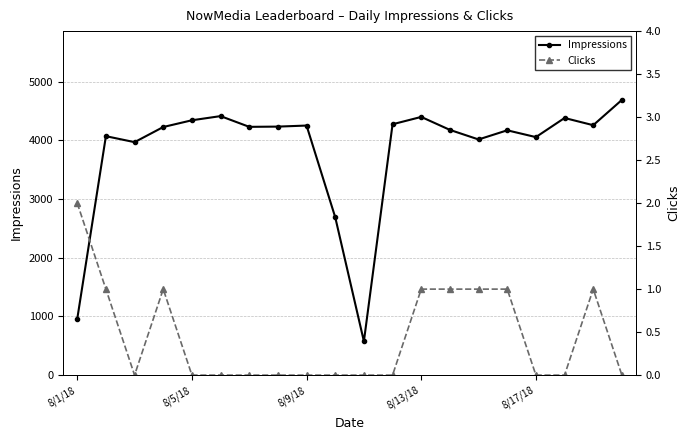

Which series has the widest spread of values?

Impressions